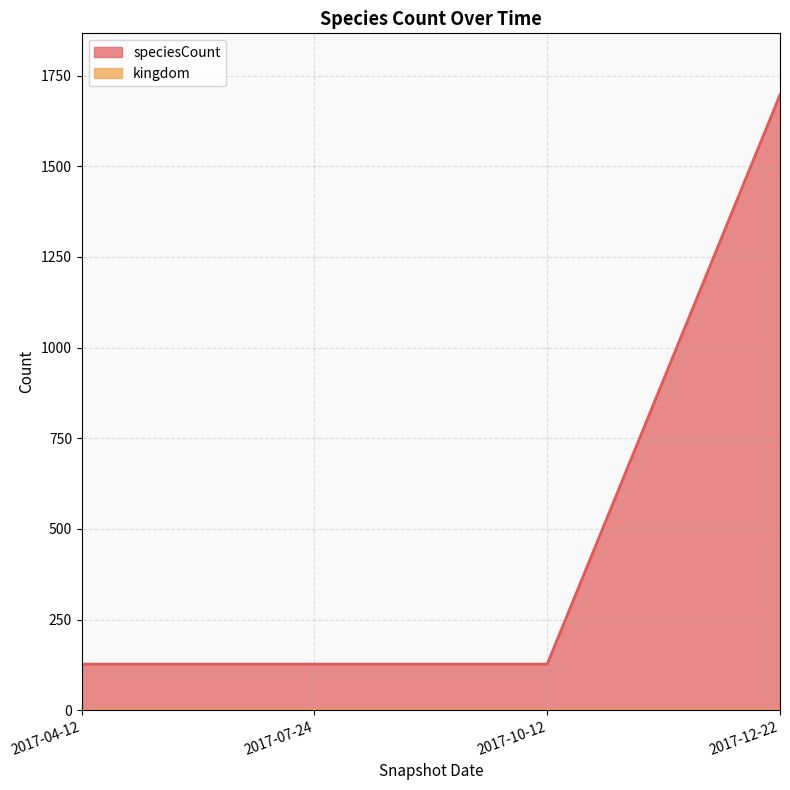

What is the change in value from 2017-10-12 to 2017-12-22?

+1570